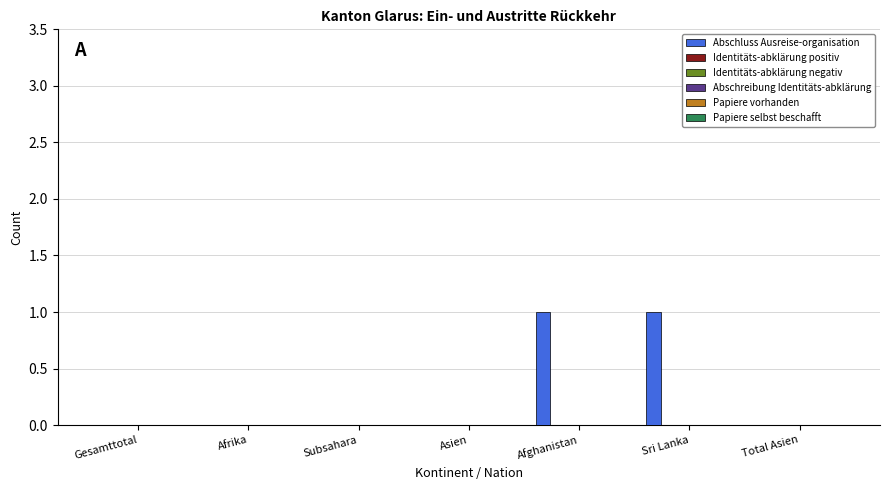

Count the number of data series in this chart.

1